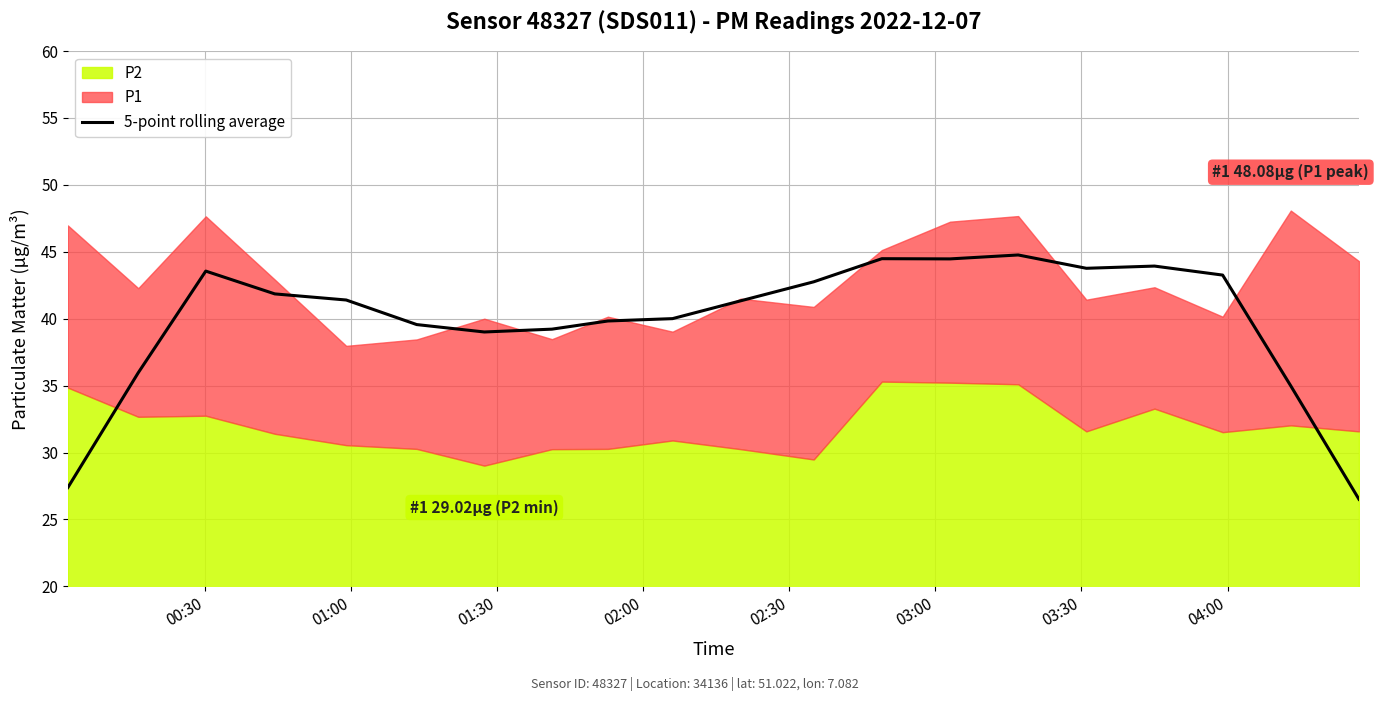

What is the minimum value for 5-point rolling average?

26.5